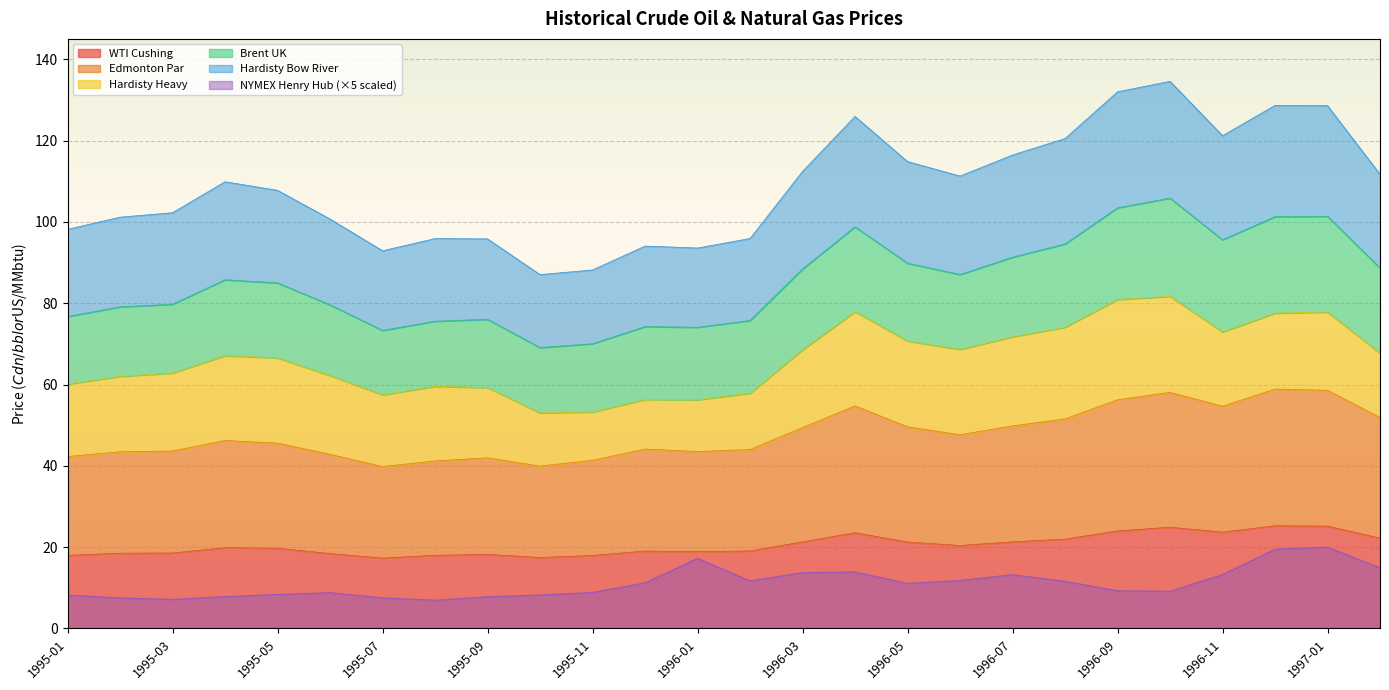

At which category is the sum across all series the highest?

1997-01